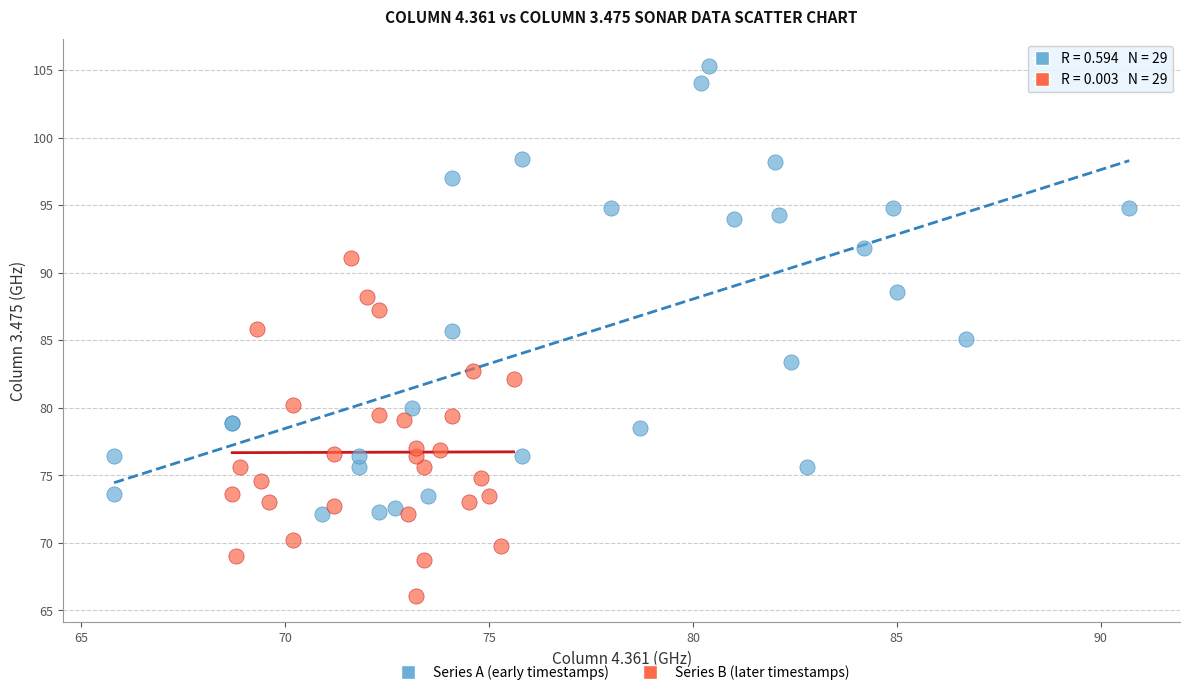

Which series contains the highest Y value?

Series A (early timestamps)